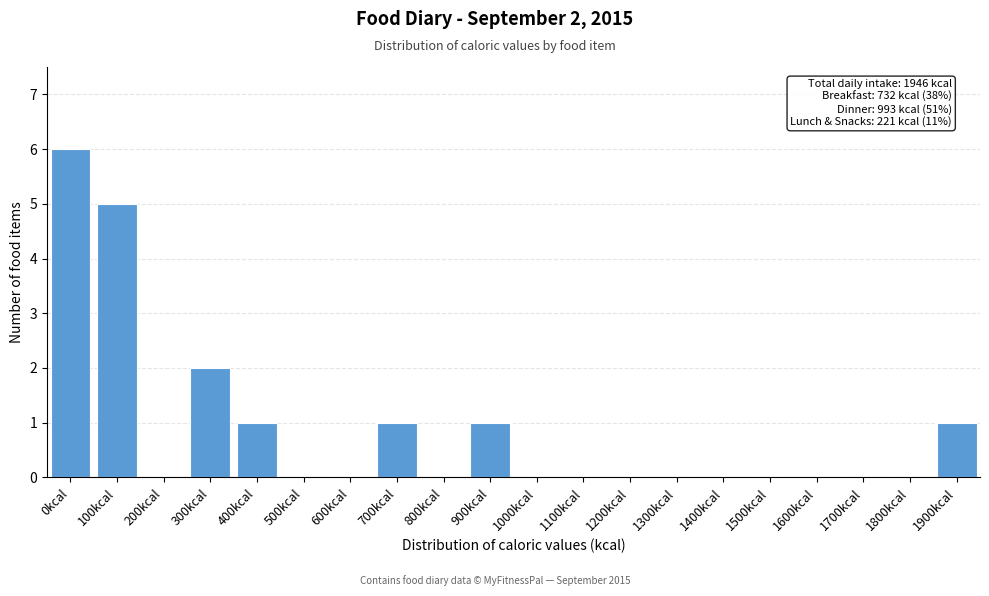

Reading left to right, what are all the values shown in this chart?

0kcal=6	100kcal=5	200kcal=0	300kcal=2	400kcal=1	500kcal=0	600kcal=0	700kcal=1	800kcal=0	900kcal=1	1000kcal=0	1100kcal=0	1200kcal=0	1300kcal=0	1400kcal=0	1500kcal=0	1600kcal=0	1700kcal=0	1800kcal=0	1900kcal=1